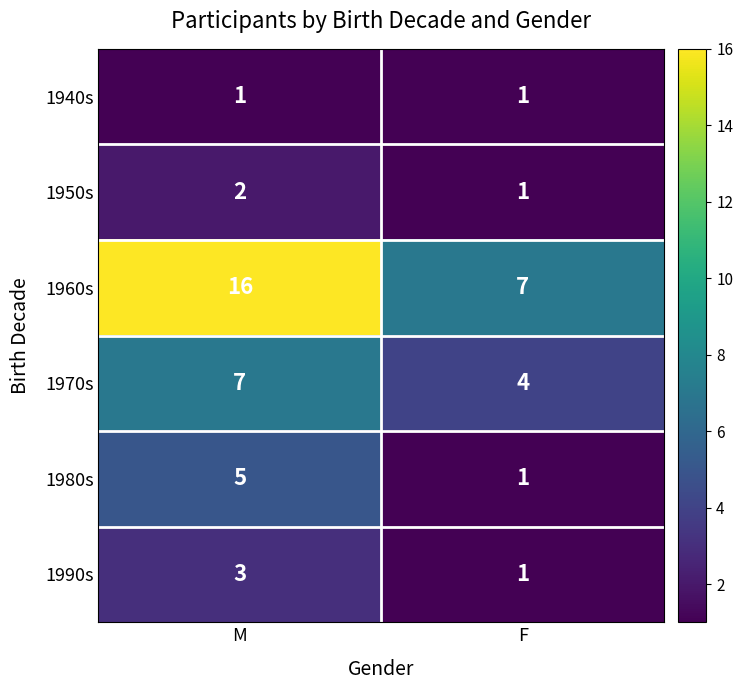

Which series has the largest range (max minus min)?

1960s